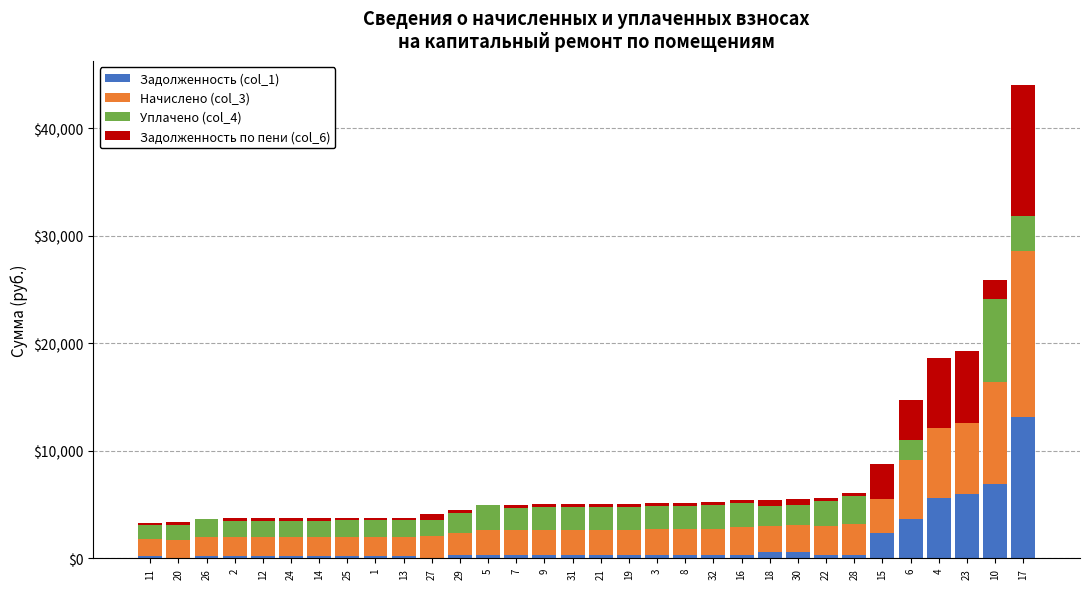

At which category is the sum across all series the highest?

17